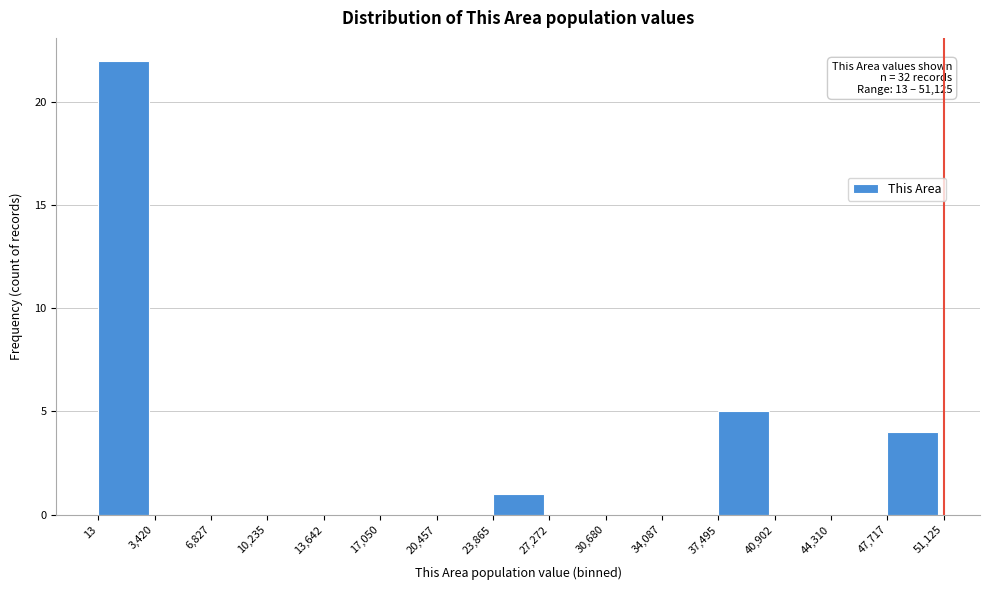

Which range on the x-axis has the tallest bar?

13 to 3,420